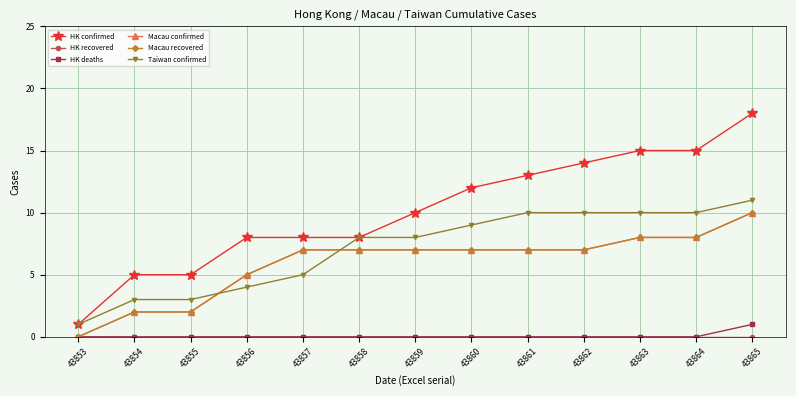

What is the maximum value for Macau confirmed?

10